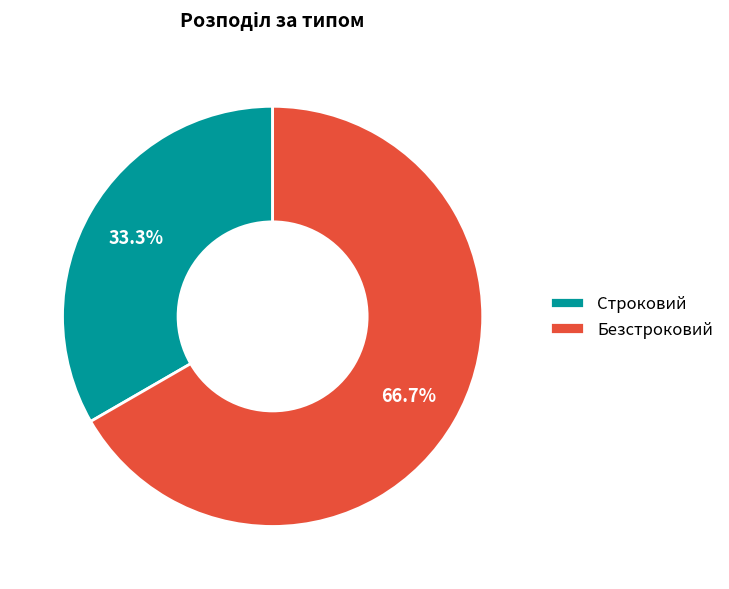

Which has a higher value, Строковий or Безстроковий?

Безстроковий